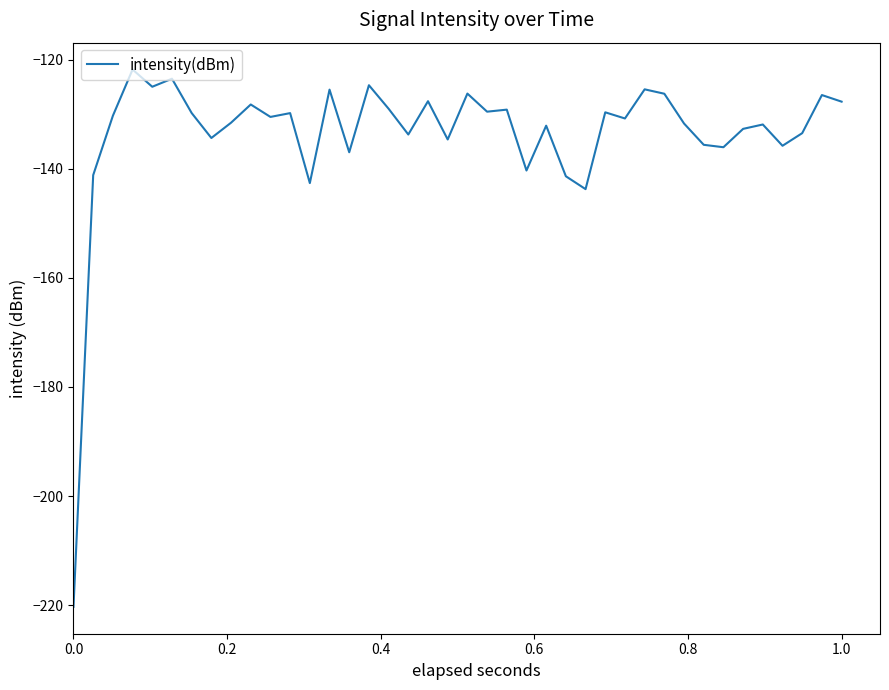

What is the difference between the maximum and minimum values?

98.5